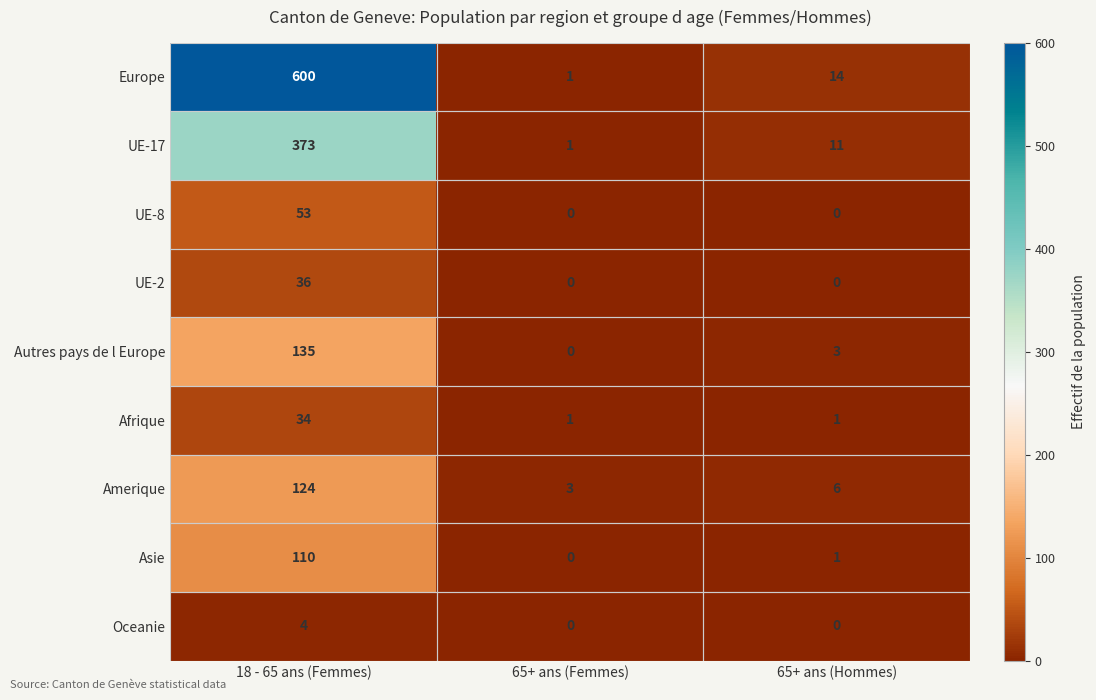

Which series has the widest spread of values?

Europe